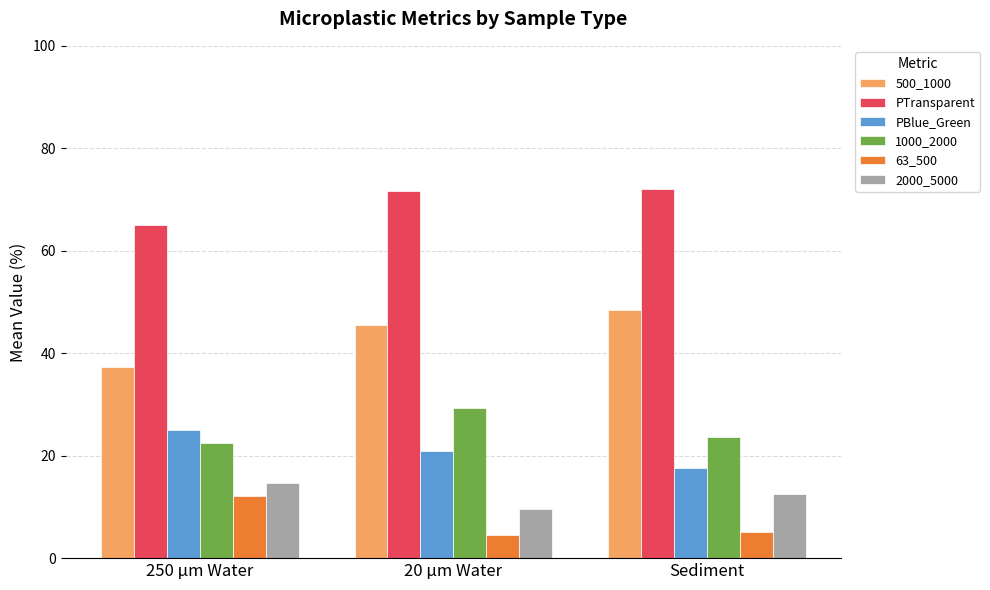

The 500_1000 series shows 27.0 at 20 μm Water. True or false?

False